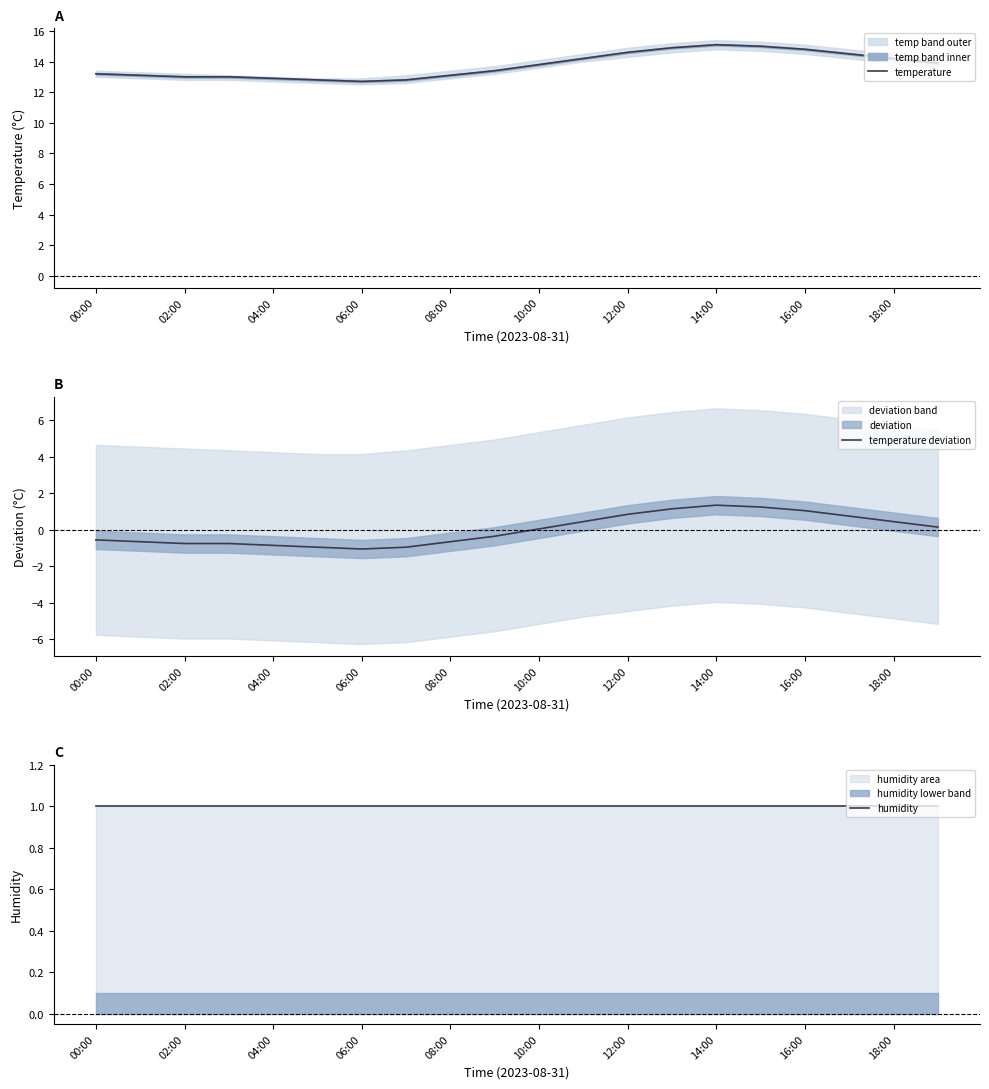

How many categories are shown in the chart?

20